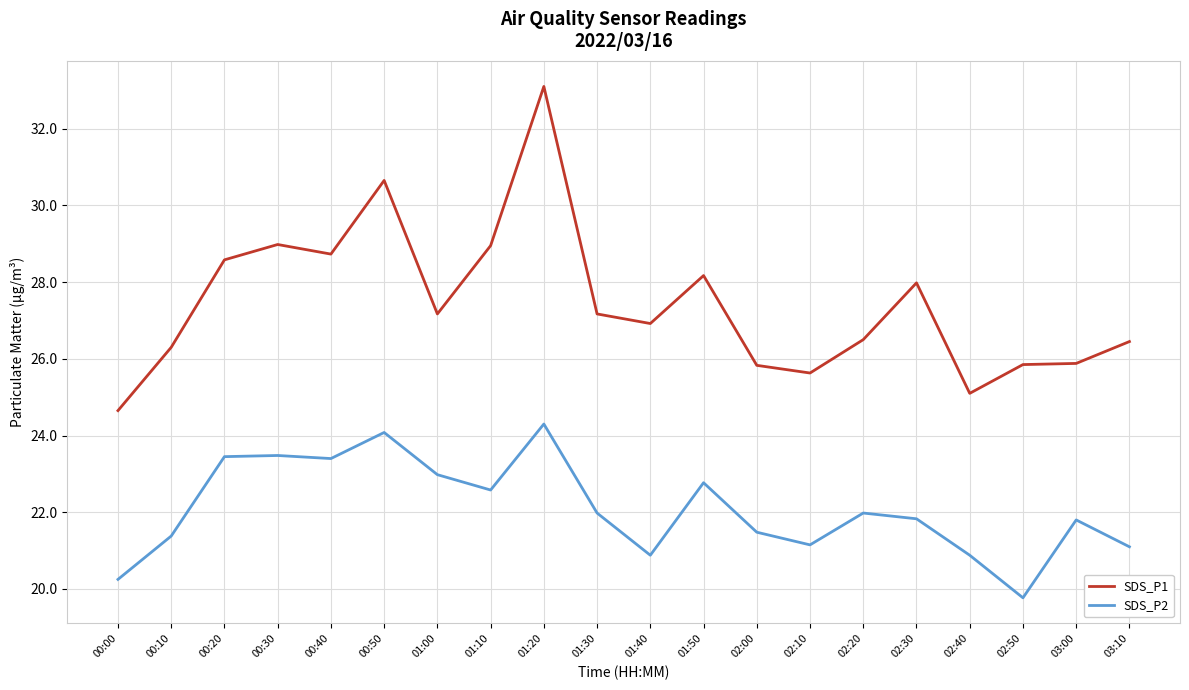

What is the sum of all SDS_P2 values?

441.5